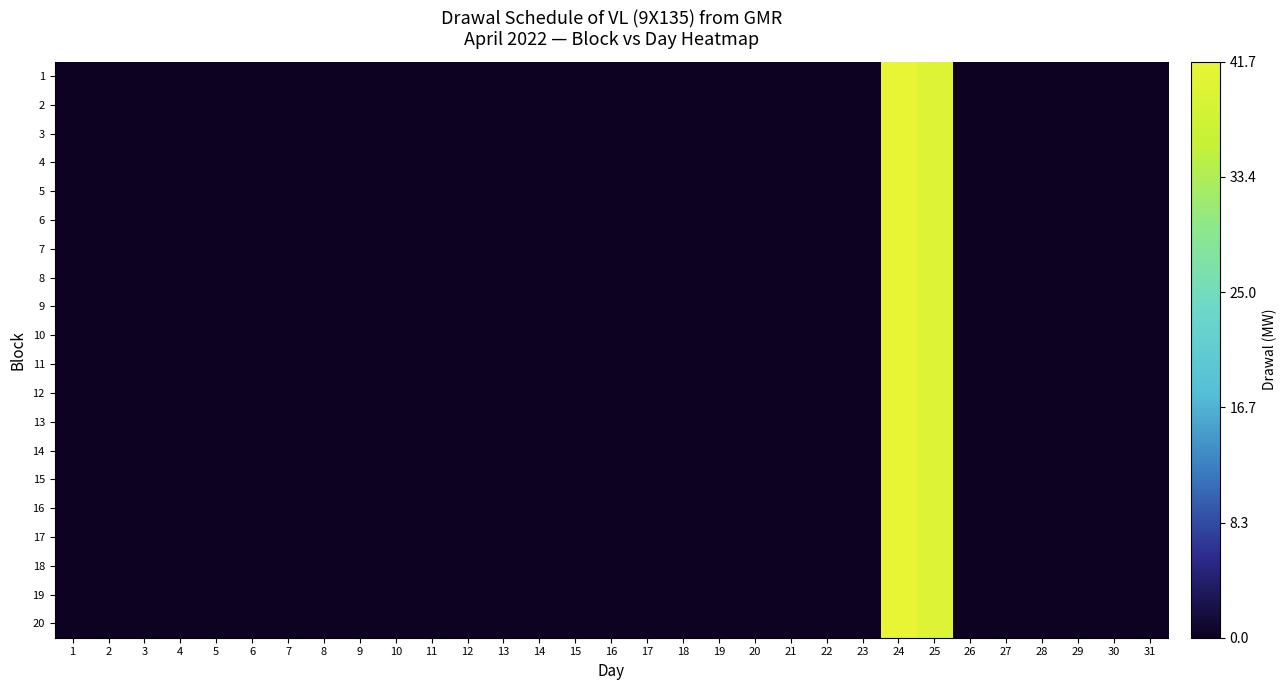

Reading left to right, list all the values displayed in this chart.

1: 1=0.0	2=0.0	3=0.0	4=0.0	5=0.0	6=0.0	7=0.0	8=0.0	9=0.0	10=0.0	11=0.0	12=0.0	13=0.0	14=0.0	15=0.0	16=0.0	17=0.0	18=0.0	19=0.0	20=0.0	21=0.0	22=0.0	23=0.0	24=41.7	25=39.8	26=0.0	27=0.0	28=0.0	29=0.0	30=0.0	31=0.0
2: 1=0.0	2=0.0	3=0.0	4=0.0	5=0.0	6=0.0	7=0.0	8=0.0	9=0.0	10=0.0	11=0.0	12=0.0	13=0.0	14=0.0	15=0.0	16=0.0	17=0.0	18=0.0	19=0.0	20=0.0	21=0.0	22=0.0	23=0.0	24=41.7	25=39.8	26=0.0	27=0.0	28=0.0	29=0.0	30=0.0	31=0.0
3: 1=0.0	2=0.0	3=0.0	4=0.0	5=0.0	6=0.0	7=0.0	8=0.0	9=0.0	10=0.0	11=0.0	12=0.0	13=0.0	14=0.0	15=0.0	16=0.0	17=0.0	18=0.0	19=0.0	20=0.0	21=0.0	22=0.0	23=0.0	24=41.7	25=39.8	26=0.0	27=0.0	28=0.0	29=0.0	30=0.0	31=0.0
4: 1=0.0	2=0.0	3=0.0	4=0.0	5=0.0	6=0.0	7=0.0	8=0.0	9=0.0	10=0.0	11=0.0	12=0.0	13=0.0	14=0.0	15=0.0	16=0.0	17=0.0	18=0.0	19=0.0	20=0.0	21=0.0	22=0.0	23=0.0	24=41.7	25=39.8	26=0.0	27=0.0	28=0.0	29=0.0	30=0.0	31=0.0
5: 1=0.0	2=0.0	3=0.0	4=0.0	5=0.0	6=0.0	7=0.0	8=0.0	9=0.0	10=0.0	11=0.0	12=0.0	13=0.0	14=0.0	15=0.0	16=0.0	17=0.0	18=0.0	19=0.0	20=0.0	21=0.0	22=0.0	23=0.0	24=41.7	25=39.8	26=0.0	27=0.0	28=0.0	29=0.0	30=0.0	31=0.0
6: 1=0.0	2=0.0	3=0.0	4=0.0	5=0.0	6=0.0	7=0.0	8=0.0	9=0.0	10=0.0	11=0.0	12=0.0	13=0.0	14=0.0	15=0.0	16=0.0	17=0.0	18=0.0	19=0.0	20=0.0	21=0.0	22=0.0	23=0.0	24=41.7	25=39.8	26=0.0	27=0.0	28=0.0	29=0.0	30=0.0	31=0.0
7: 1=0.0	2=0.0	3=0.0	4=0.0	5=0.0	6=0.0	7=0.0	8=0.0	9=0.0	10=0.0	11=0.0	12=0.0	13=0.0	14=0.0	15=0.0	16=0.0	17=0.0	18=0.0	19=0.0	20=0.0	21=0.0	22=0.0	23=0.0	24=41.7	25=39.8	26=0.0	27=0.0	28=0.0	29=0.0	30=0.0	31=0.0
8: 1=0.0	2=0.0	3=0.0	4=0.0	5=0.0	6=0.0	7=0.0	8=0.0	9=0.0	10=0.0	11=0.0	12=0.0	13=0.0	14=0.0	15=0.0	16=0.0	17=0.0	18=0.0	19=0.0	20=0.0	21=0.0	22=0.0	23=0.0	24=41.7	25=39.8	26=0.0	27=0.0	28=0.0	29=0.0	30=0.0	31=0.0
9: 1=0.0	2=0.0	3=0.0	4=0.0	5=0.0	6=0.0	7=0.0	8=0.0	9=0.0	10=0.0	11=0.0	12=0.0	13=0.0	14=0.0	15=0.0	16=0.0	17=0.0	18=0.0	19=0.0	20=0.0	21=0.0	22=0.0	23=0.0	24=41.7	25=39.8	26=0.0	27=0.0	28=0.0	29=0.0	30=0.0	31=0.0
10: 1=0.0	2=0.0	3=0.0	4=0.0	5=0.0	6=0.0	7=0.0	8=0.0	9=0.0	10=0.0	11=0.0	12=0.0	13=0.0	14=0.0	15=0.0	16=0.0	17=0.0	18=0.0	19=0.0	20=0.0	21=0.0	22=0.0	23=0.0	24=41.7	25=39.8	26=0.0	27=0.0	28=0.0	29=0.0	30=0.0	31=0.0
11: 1=0.0	2=0.0	3=0.0	4=0.0	5=0.0	6=0.0	7=0.0	8=0.0	9=0.0	10=0.0	11=0.0	12=0.0	13=0.0	14=0.0	15=0.0	16=0.0	17=0.0	18=0.0	19=0.0	20=0.0	21=0.0	22=0.0	23=0.0	24=41.7	25=39.8	26=0.0	27=0.0	28=0.0	29=0.0	30=0.0	31=0.0
12: 1=0.0	2=0.0	3=0.0	4=0.0	5=0.0	6=0.0	7=0.0	8=0.0	9=0.0	10=0.0	11=0.0	12=0.0	13=0.0	14=0.0	15=0.0	16=0.0	17=0.0	18=0.0	19=0.0	20=0.0	21=0.0	22=0.0	23=0.0	24=41.7	25=39.8	26=0.0	27=0.0	28=0.0	29=0.0	30=0.0	31=0.0
13: 1=0.0	2=0.0	3=0.0	4=0.0	5=0.0	6=0.0	7=0.0	8=0.0	9=0.0	10=0.0	11=0.0	12=0.0	13=0.0	14=0.0	15=0.0	16=0.0	17=0.0	18=0.0	19=0.0	20=0.0	21=0.0	22=0.0	23=0.0	24=41.7	25=39.8	26=0.0	27=0.0	28=0.0	29=0.0	30=0.0	31=0.0
14: 1=0.0	2=0.0	3=0.0	4=0.0	5=0.0	6=0.0	7=0.0	8=0.0	9=0.0	10=0.0	11=0.0	12=0.0	13=0.0	14=0.0	15=0.0	16=0.0	17=0.0	18=0.0	19=0.0	20=0.0	21=0.0	22=0.0	23=0.0	24=41.7	25=39.8	26=0.0	27=0.0	28=0.0	29=0.0	30=0.0	31=0.0
15: 1=0.0	2=0.0	3=0.0	4=0.0	5=0.0	6=0.0	7=0.0	8=0.0	9=0.0	10=0.0	11=0.0	12=0.0	13=0.0	14=0.0	15=0.0	16=0.0	17=0.0	18=0.0	19=0.0	20=0.0	21=0.0	22=0.0	23=0.0	24=41.7	25=39.8	26=0.0	27=0.0	28=0.0	29=0.0	30=0.0	31=0.0
16: 1=0.0	2=0.0	3=0.0	4=0.0	5=0.0	6=0.0	7=0.0	8=0.0	9=0.0	10=0.0	11=0.0	12=0.0	13=0.0	14=0.0	15=0.0	16=0.0	17=0.0	18=0.0	19=0.0	20=0.0	21=0.0	22=0.0	23=0.0	24=41.7	25=39.8	26=0.0	27=0.0	28=0.0	29=0.0	30=0.0	31=0.0
17: 1=0.0	2=0.0	3=0.0	4=0.0	5=0.0	6=0.0	7=0.0	8=0.0	9=0.0	10=0.0	11=0.0	12=0.0	13=0.0	14=0.0	15=0.0	16=0.0	17=0.0	18=0.0	19=0.0	20=0.0	21=0.0	22=0.0	23=0.0	24=41.7	25=39.8	26=0.0	27=0.0	28=0.0	29=0.0	30=0.0	31=0.0
18: 1=0.0	2=0.0	3=0.0	4=0.0	5=0.0	6=0.0	7=0.0	8=0.0	9=0.0	10=0.0	11=0.0	12=0.0	13=0.0	14=0.0	15=0.0	16=0.0	17=0.0	18=0.0	19=0.0	20=0.0	21=0.0	22=0.0	23=0.0	24=41.7	25=39.8	26=0.0	27=0.0	28=0.0	29=0.0	30=0.0	31=0.0
19: 1=0.0	2=0.0	3=0.0	4=0.0	5=0.0	6=0.0	7=0.0	8=0.0	9=0.0	10=0.0	11=0.0	12=0.0	13=0.0	14=0.0	15=0.0	16=0.0	17=0.0	18=0.0	19=0.0	20=0.0	21=0.0	22=0.0	23=0.0	24=41.7	25=39.8	26=0.0	27=0.0	28=0.0	29=0.0	30=0.0	31=0.0
20: 1=0.0	2=0.0	3=0.0	4=0.0	5=0.0	6=0.0	7=0.0	8=0.0	9=0.0	10=0.0	11=0.0	12=0.0	13=0.0	14=0.0	15=0.0	16=0.0	17=0.0	18=0.0	19=0.0	20=0.0	21=0.0	22=0.0	23=0.0	24=41.7	25=39.8	26=0.0	27=0.0	28=0.0	29=0.0	30=0.0	31=0.0